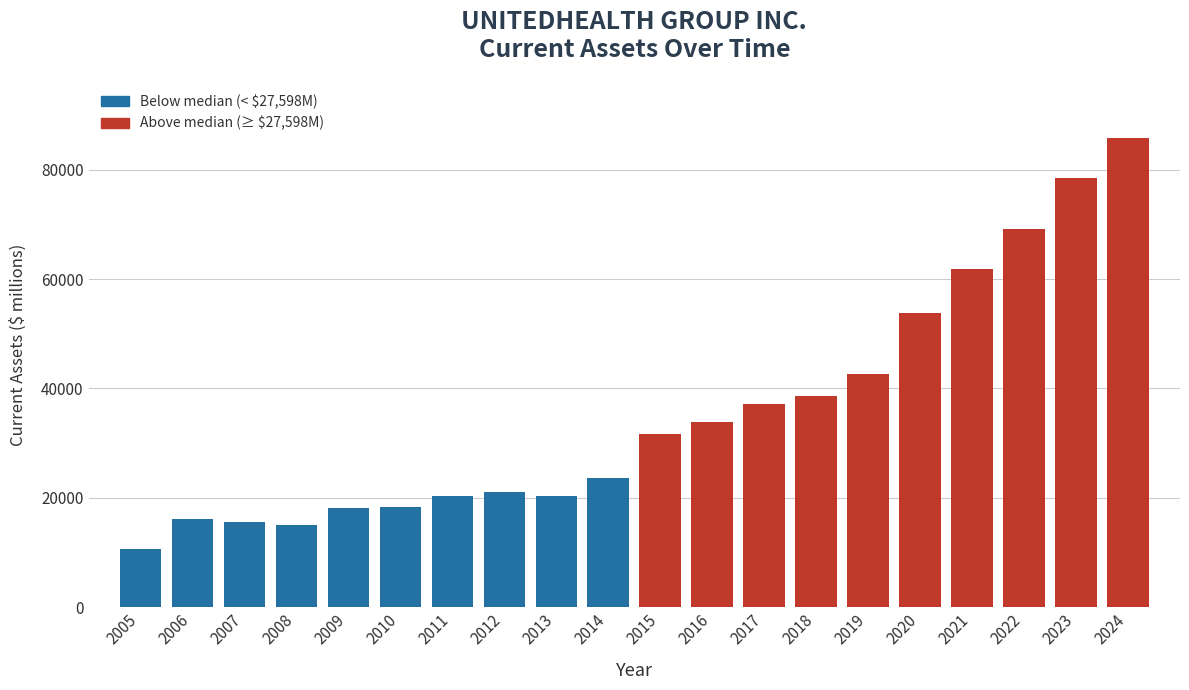

What is the minimum value shown in the chart?

10640